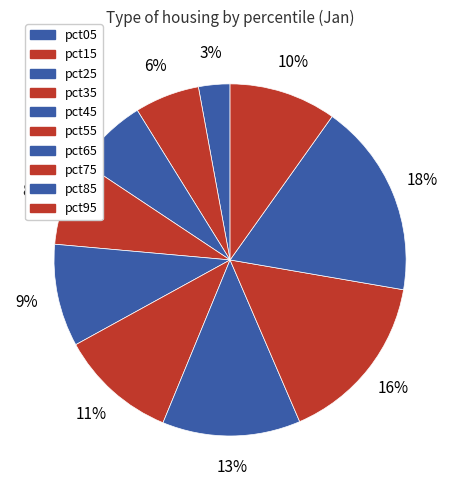

To the nearest percent, what is the combined percentage of pct35 and pct05?

11%